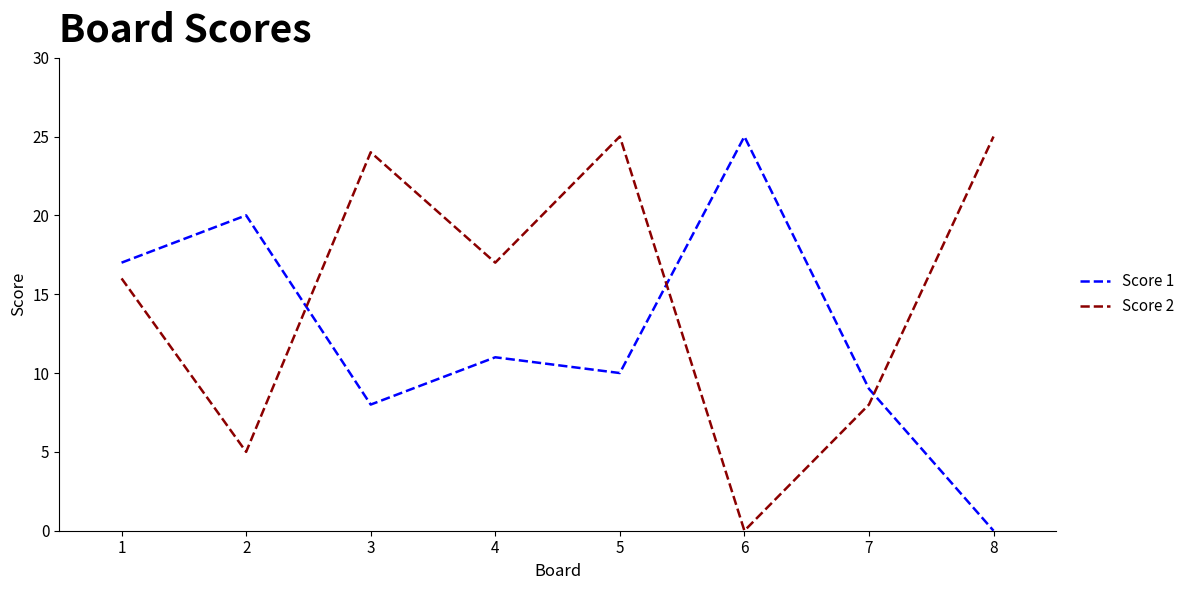

True or false: Score 2 has a value of 9 at 4.

False